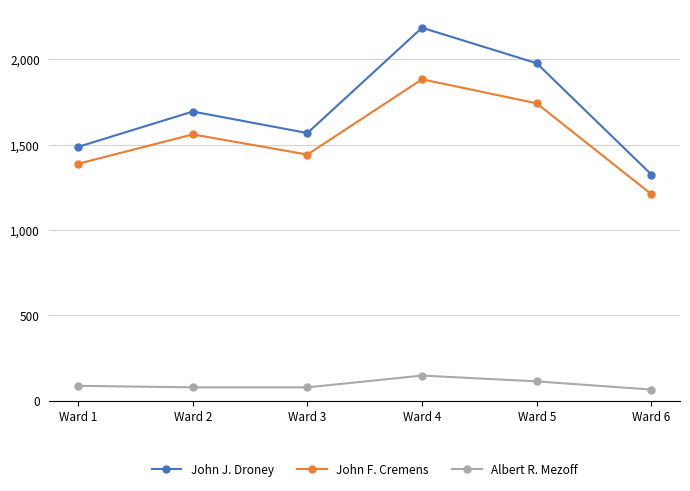

List the series in order of their peak value, lowest first.

Albert R. Mezoff, John F. Cremens, John J. Droney